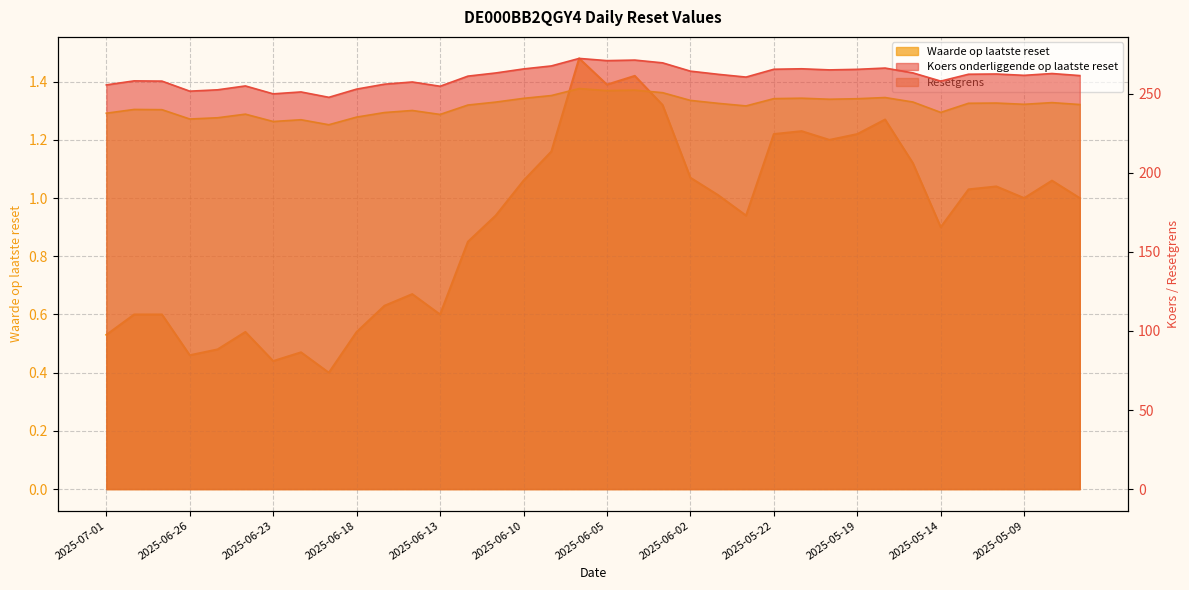

Reading right to left, list all the values displayed in this chart.

Resetgrens: 2025-05-07=243.2	2025-05-08=244.4	2025-05-09=243.3	2025-05-12=244.1	2025-05-13=244.0	2025-05-14=238.2	2025-05-15=244.8	2025-05-16=247.6	2025-05-19=246.9	2025-05-20=246.5	2025-05-21=247.2	2025-05-22=246.9	2025-05-23=242.3	2025-05-26=243.9	2025-06-02=245.8	2025-06-03=250.7	2025-06-04=252.3	2025-06-05=252.0	2025-06-06=253.3	2025-06-09=248.9	2025-06-10=247.1	2025-06-11=244.7	2025-06-12=242.9	2025-06-13=236.9	2025-06-16=239.4	2025-06-17=238.1	2025-06-18=235.2	2025-06-19=230.4	2025-06-20=233.6	2025-06-23=232.5	2025-06-24=237.1	2025-06-25=234.8	2025-06-26=234.0	2025-06-27=239.9	2025-06-30=240.1	2025-07-01=237.7
Koers onderliggende op laatste reset: 2025-05-07=261.5	2025-05-08=262.8	2025-05-09=261.6	2025-05-12=262.5	2025-05-13=262.4	2025-05-14=258.0	2025-05-15=263.2	2025-05-16=266.2	2025-05-19=265.4	2025-05-20=265.1	2025-05-21=265.8	2025-05-22=265.5	2025-05-23=260.6	2025-05-26=262.3	2025-06-02=264.3	2025-06-03=269.6	2025-06-04=271.3	2025-06-05=270.9	2025-06-06=272.4	2025-06-09=267.6	2025-06-10=265.7	2025-06-11=263.1	2025-06-12=261.1	2025-06-13=254.8	2025-06-16=257.4	2025-06-17=256.1	2025-06-18=252.9	2025-06-19=247.8	2025-06-20=251.2	2025-06-23=249.9	2025-06-24=254.9	2025-06-25=252.5	2025-06-26=251.7	2025-06-27=258.0	2025-06-30=258.1	2025-07-01=255.6
Waarde op laatste reset: 2025-05-07=1.0	2025-05-08=1.1	2025-05-09=1.0	2025-05-12=1.0	2025-05-13=1.0	2025-05-14=0.9	2025-05-15=1.1	2025-05-16=1.3	2025-05-19=1.2	2025-05-20=1.2	2025-05-21=1.2	2025-05-22=1.2	2025-05-23=0.9	2025-05-26=1.0	2025-06-02=1.1	2025-06-03=1.3	2025-06-04=1.4	2025-06-05=1.4	2025-06-06=1.5	2025-06-09=1.2	2025-06-10=1.1	2025-06-11=0.9	2025-06-12=0.8	2025-06-13=0.6	2025-06-16=0.7	2025-06-17=0.6	2025-06-18=0.5	2025-06-19=0.4	2025-06-20=0.5	2025-06-23=0.4	2025-06-24=0.5	2025-06-25=0.5	2025-06-26=0.5	2025-06-27=0.6	2025-06-30=0.6	2025-07-01=0.5